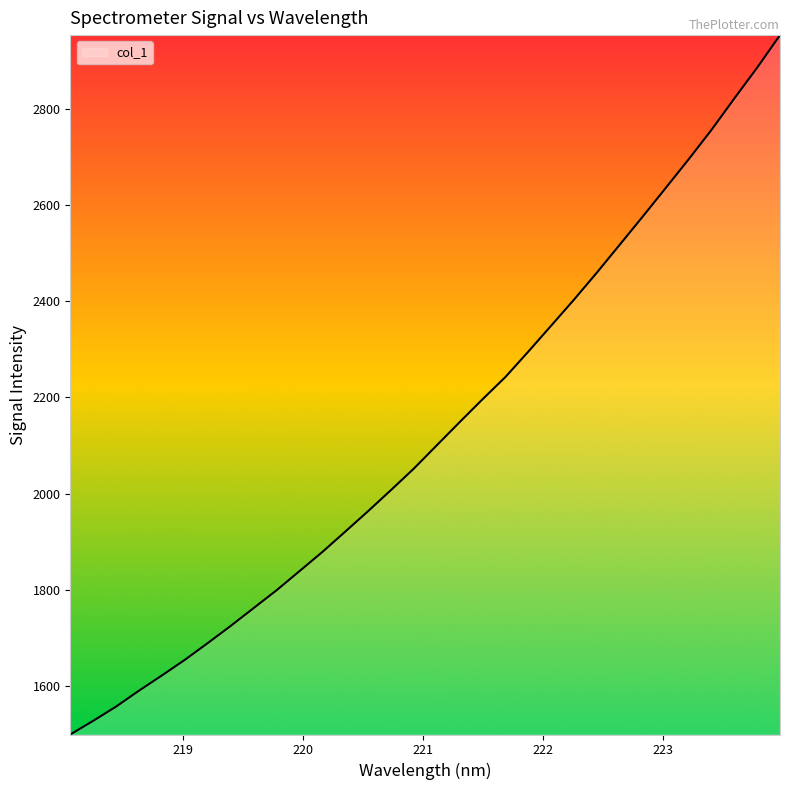

What is the smallest value displayed?

1498.6